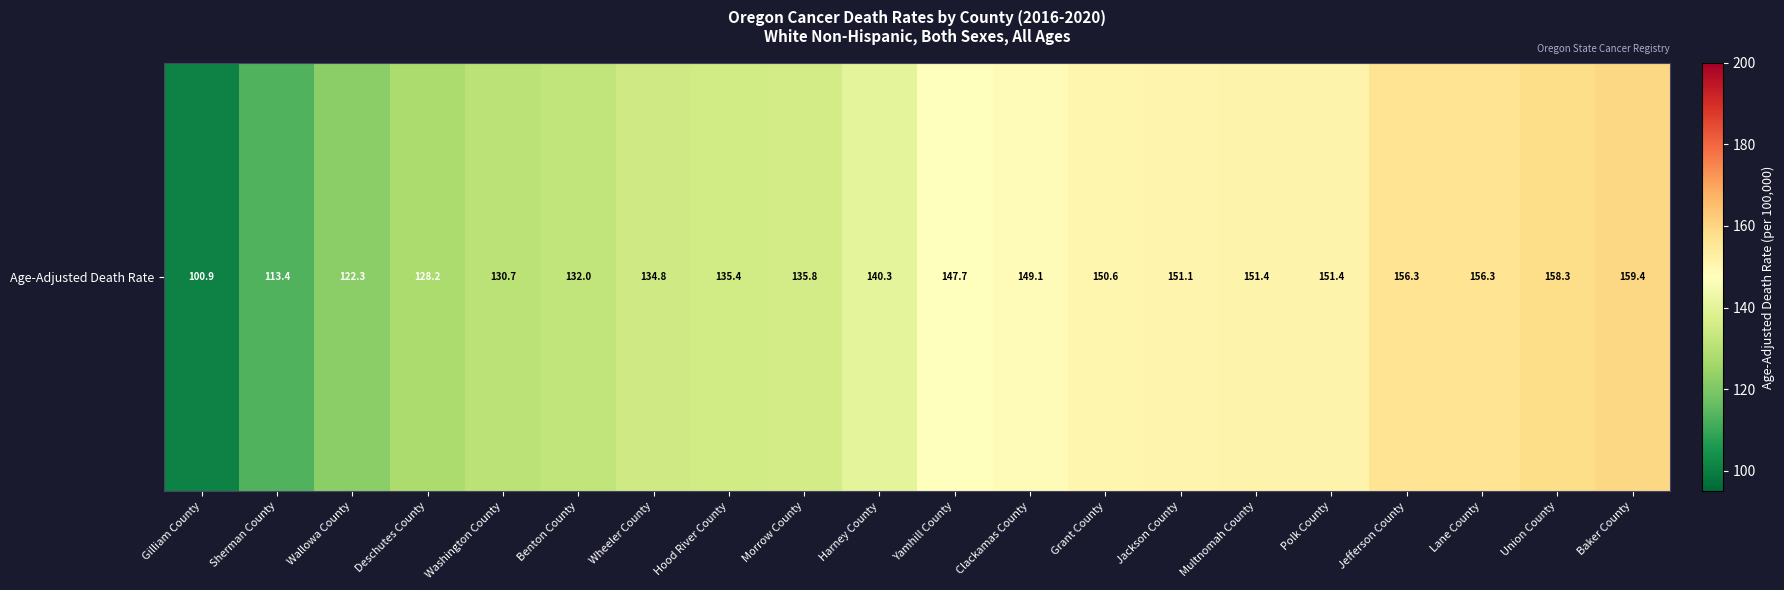

What is the ratio of the value at Jefferson County to the value at Grant County?

1.0